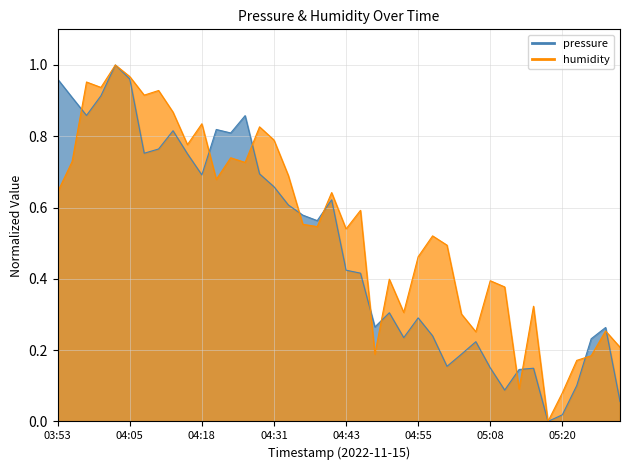

What is the label of the 11th point from the right?

05:05